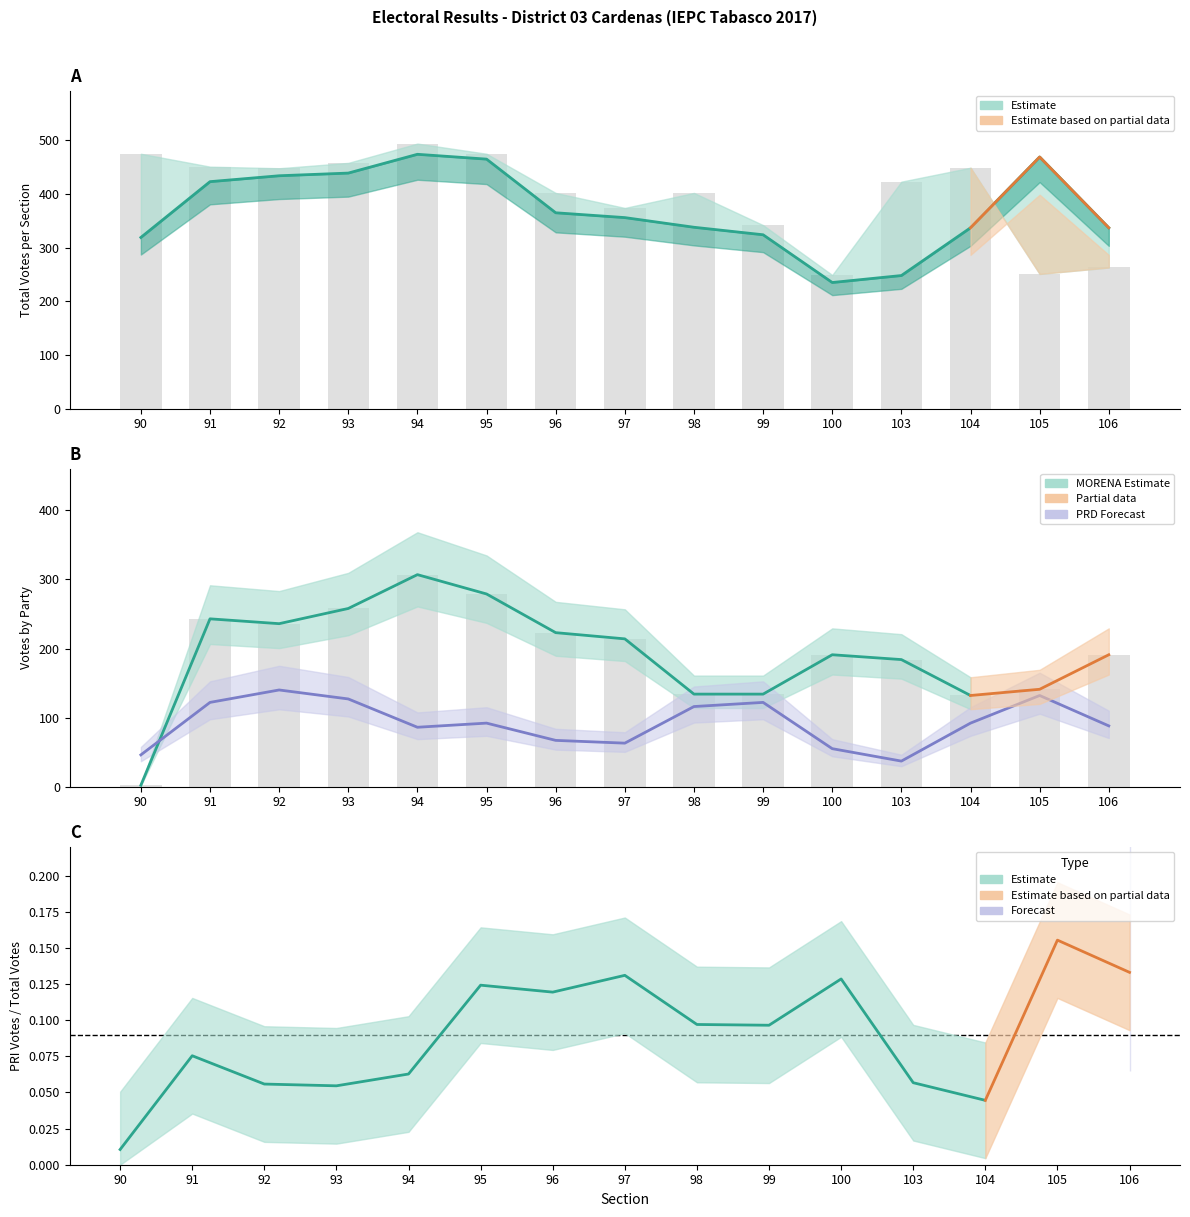

Reading left to right, list all the values displayed in this chart.

Total de Votos: 475	451	448	458	494	475	402	374	402	342	249	423	449	251	263
Número de Votos Válidos: 319	423	434	439	474	465	365	356	338	324	235	248	337	469	337
MORENA: 2	243	236	258	307	279	223	214	134	134	191	184	132	141	191
PRD: 46	122	140	127	86	92	67	63	116	122	55	37	92	132	88